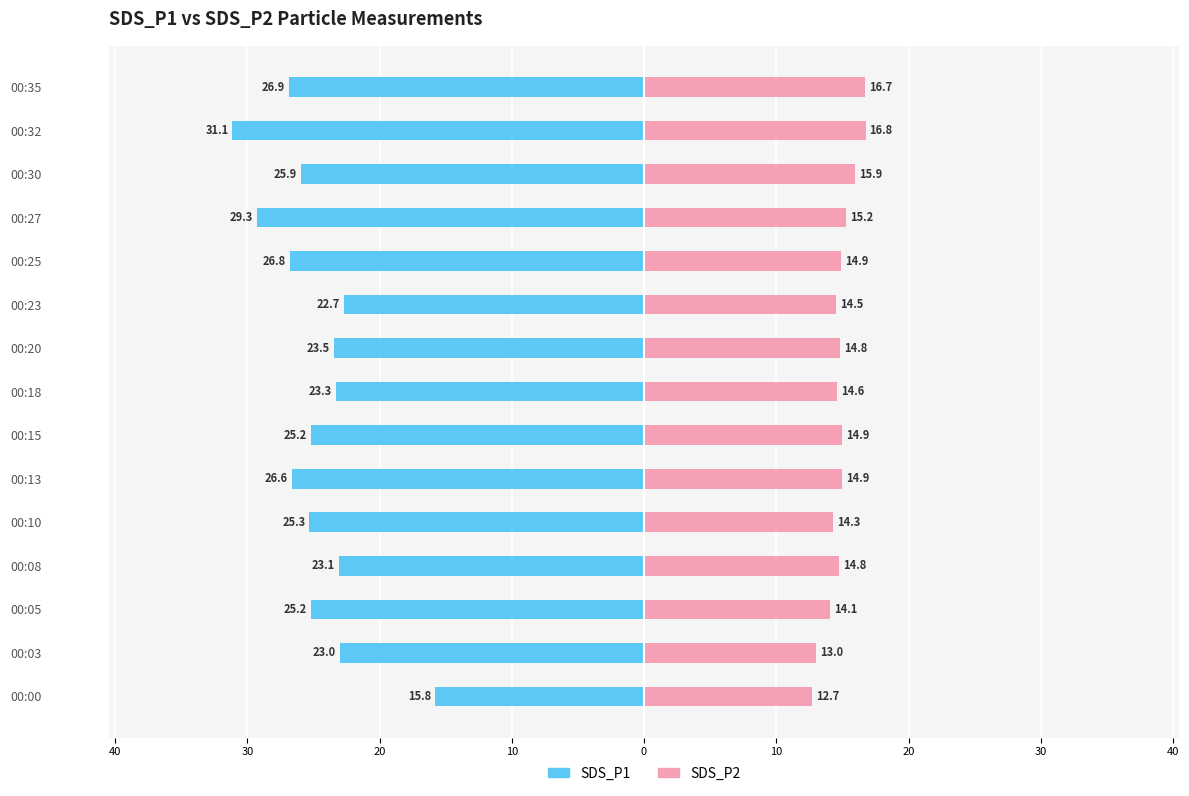

True or false: SDS_P1 has a value of -18.6 at 00:32.

False